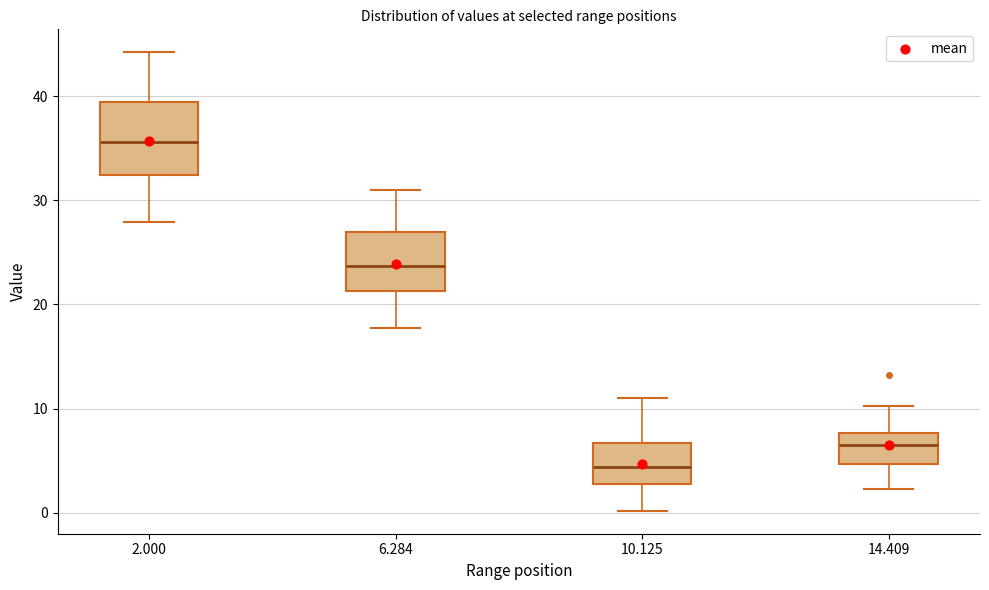

Comparing the boxes themselves (not the whiskers), which one is the tallest?

2.000